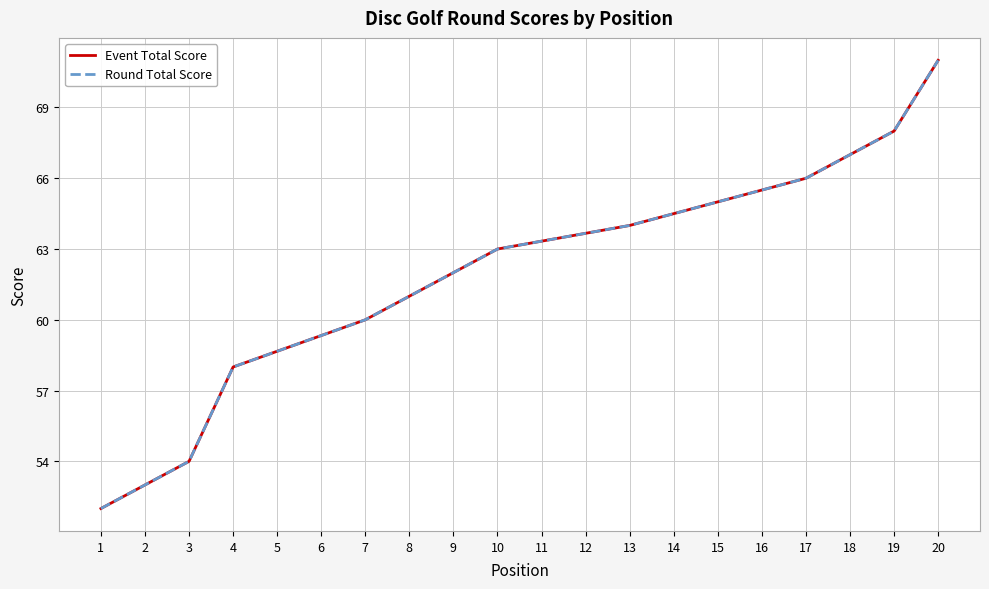

The value of Event Total Score at 19 is 116. True or false?

False